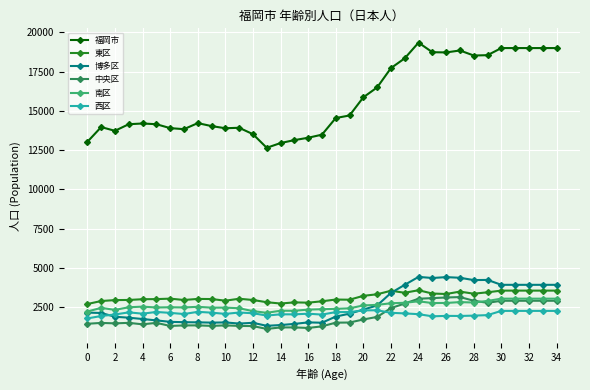

True or false: 福岡市 and 西区 intersect in this chart.

False